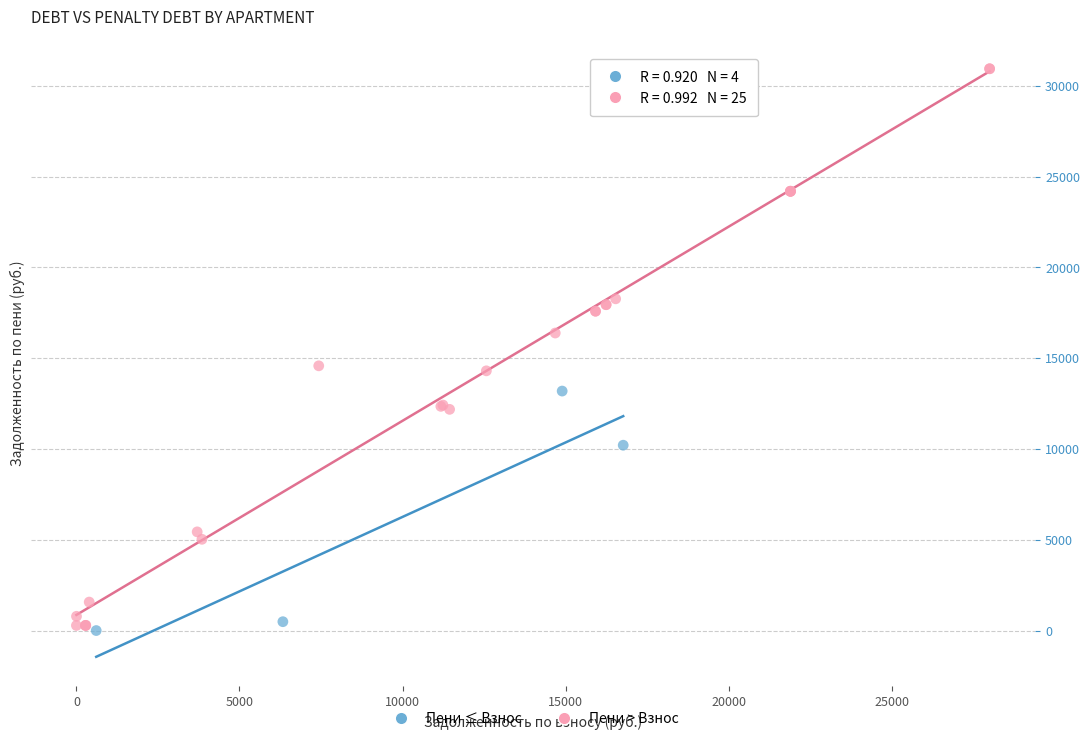

Which series has the largest Y range (max minus min)?

Пени > Взнос